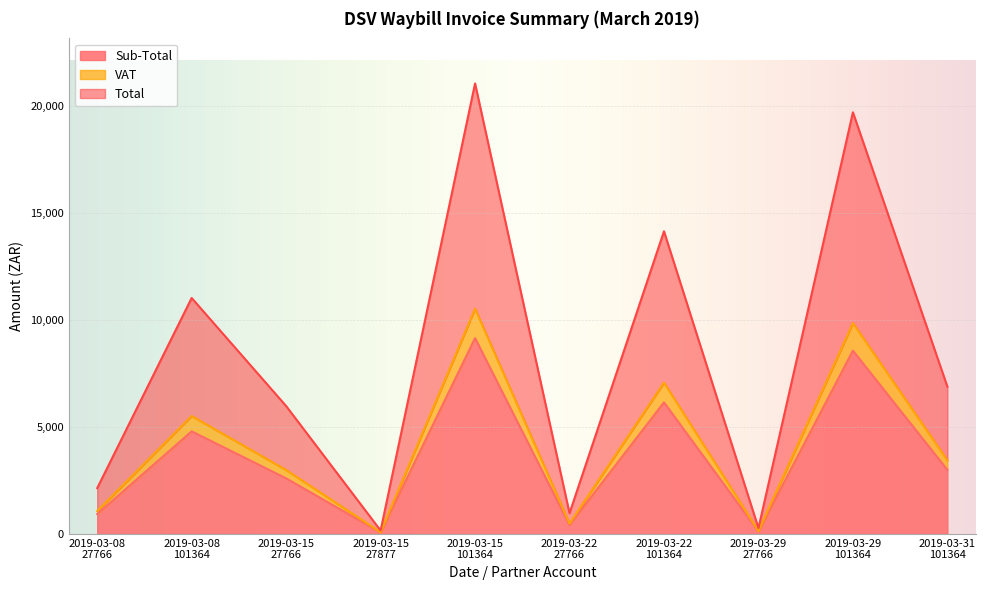

How many lines are shown in the chart?

3